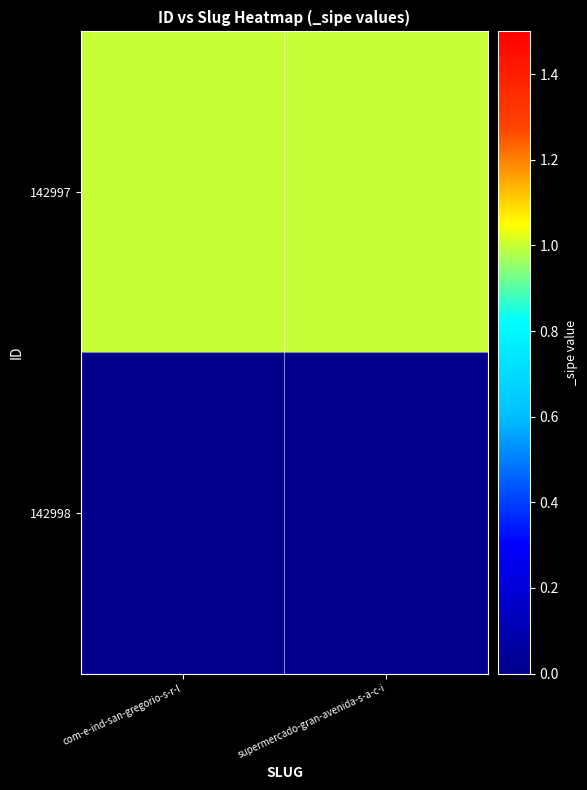

How many distinct data groups are displayed?

2